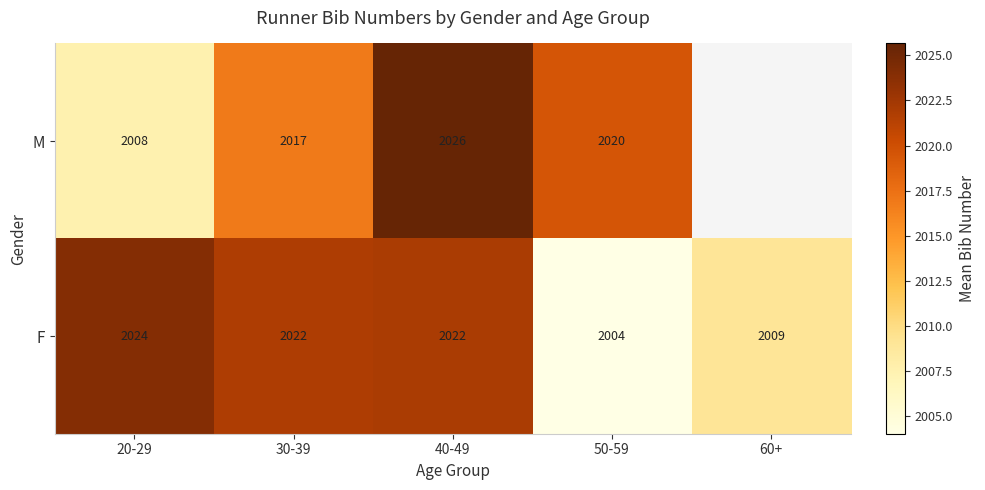

At which label does F reach its peak?

20-29